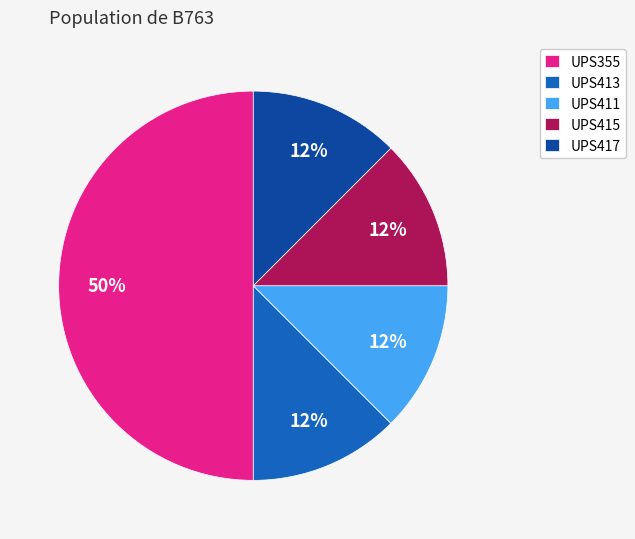

Does UPS415 account for over 50% of the chart?

No